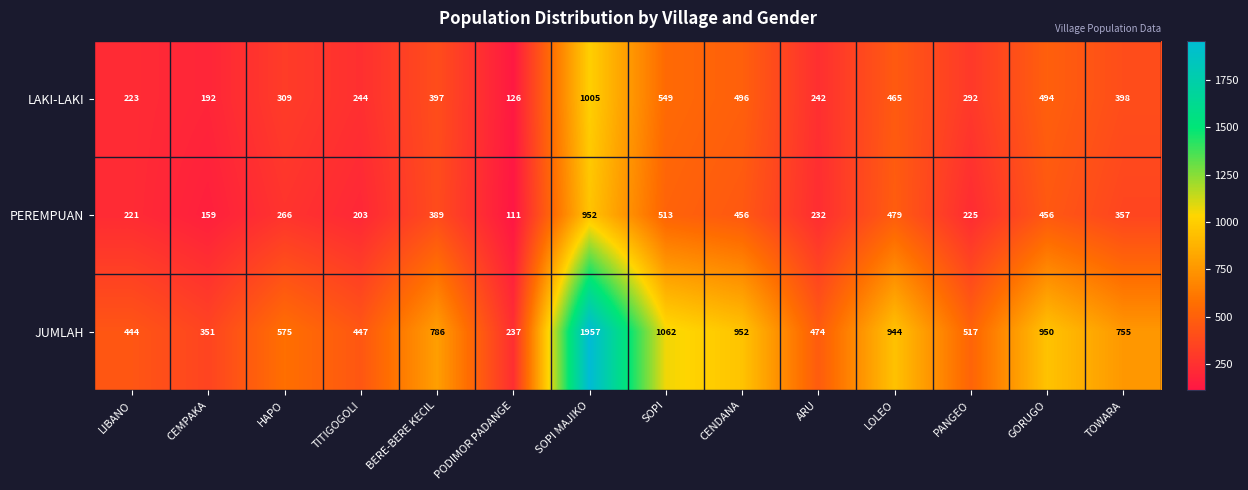

Between LIBANO and CENDANA, which series saw the biggest shift?

JUMLAH